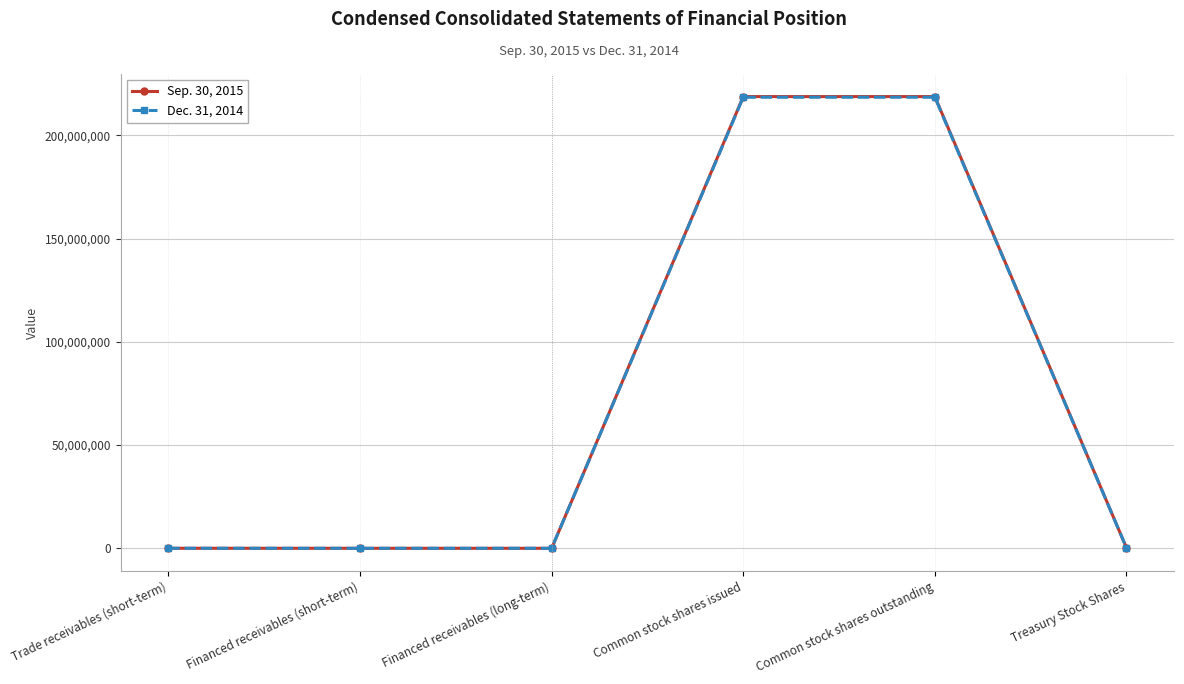

What are all the series names shown in the legend?

Sep. 30, 2015, Dec. 31, 2014